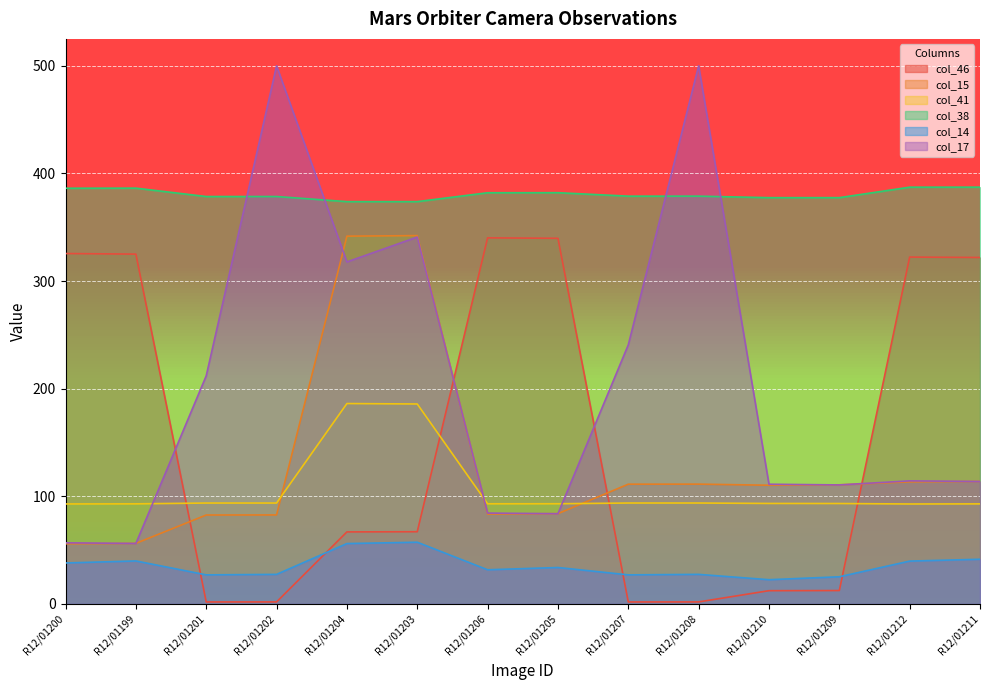

What is the difference between the col_46 values at R12/01206 and R12/01208?

338.3